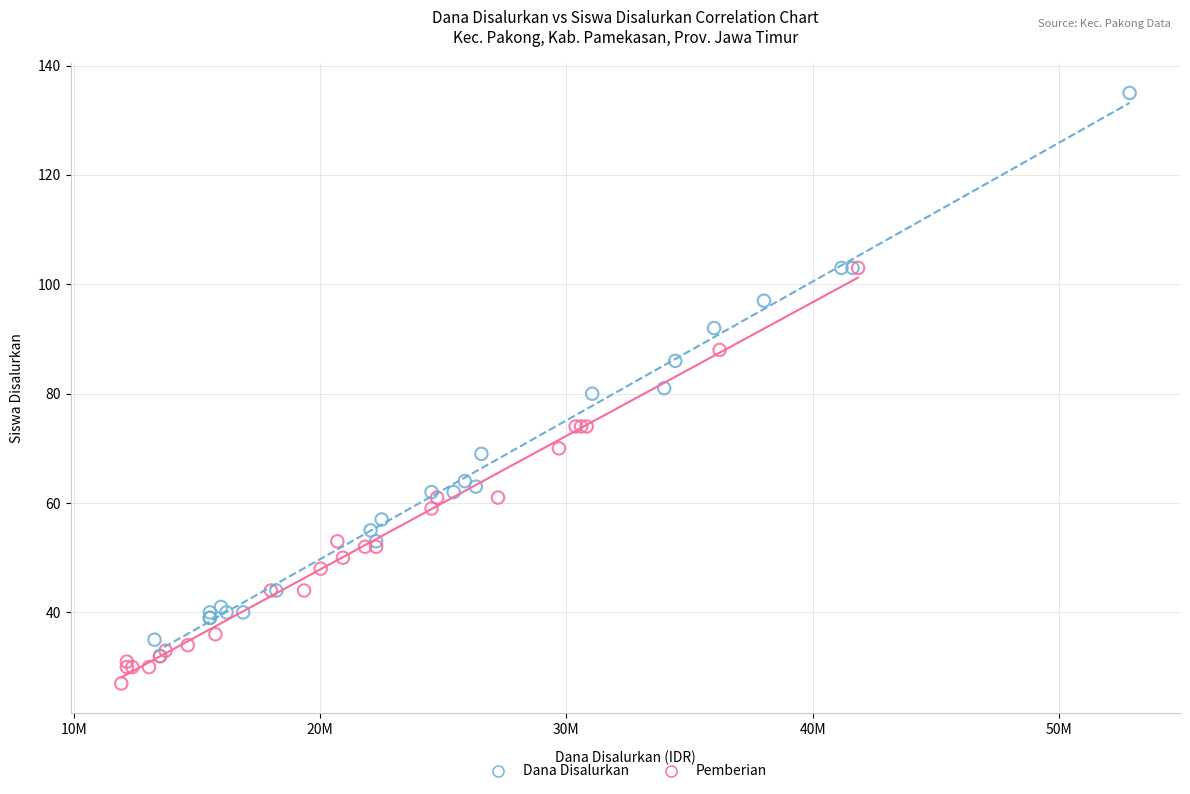

What are all the series names shown in the legend?

Dana Disalurkan, Pemberian